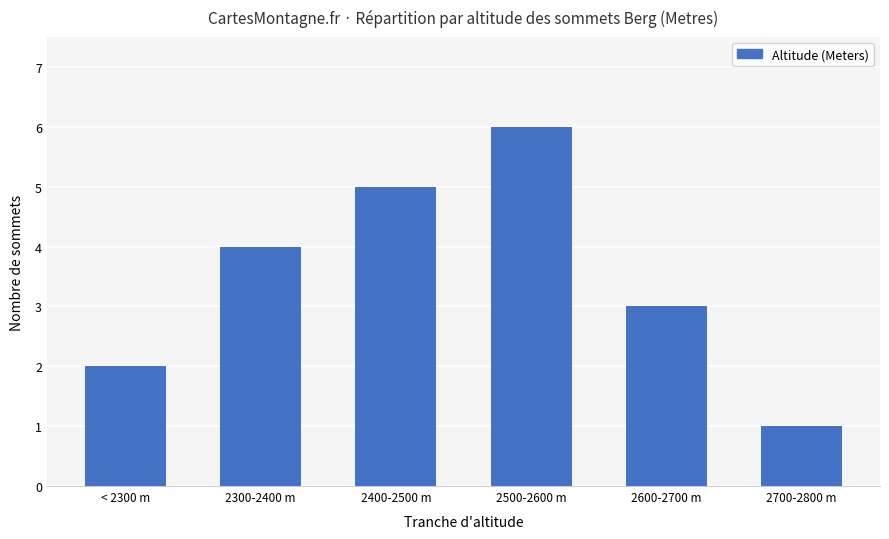

List the labels in order of value, smallest first.

2700-2800 m, < 2300 m, 2600-2700 m, 2300-2400 m, 2400-2500 m, 2500-2600 m